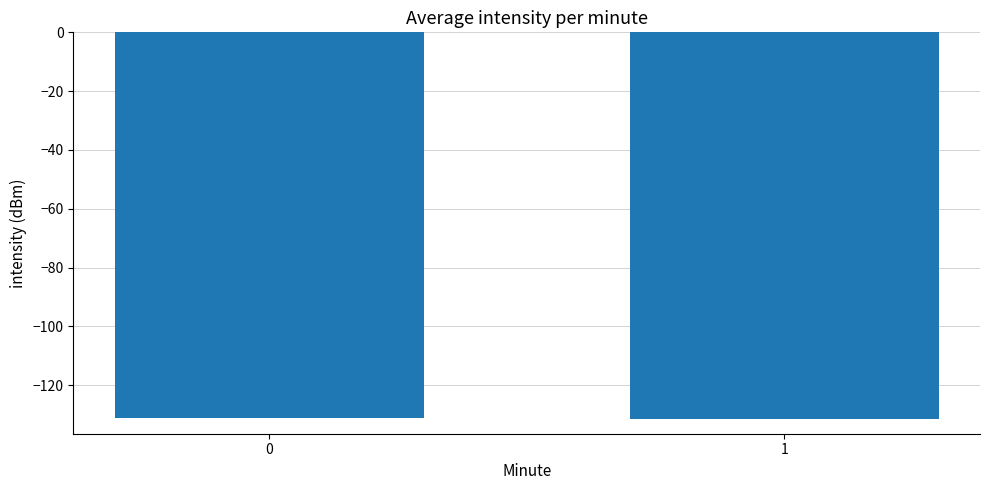

True or false: the data shows -77.0 at 1.

False